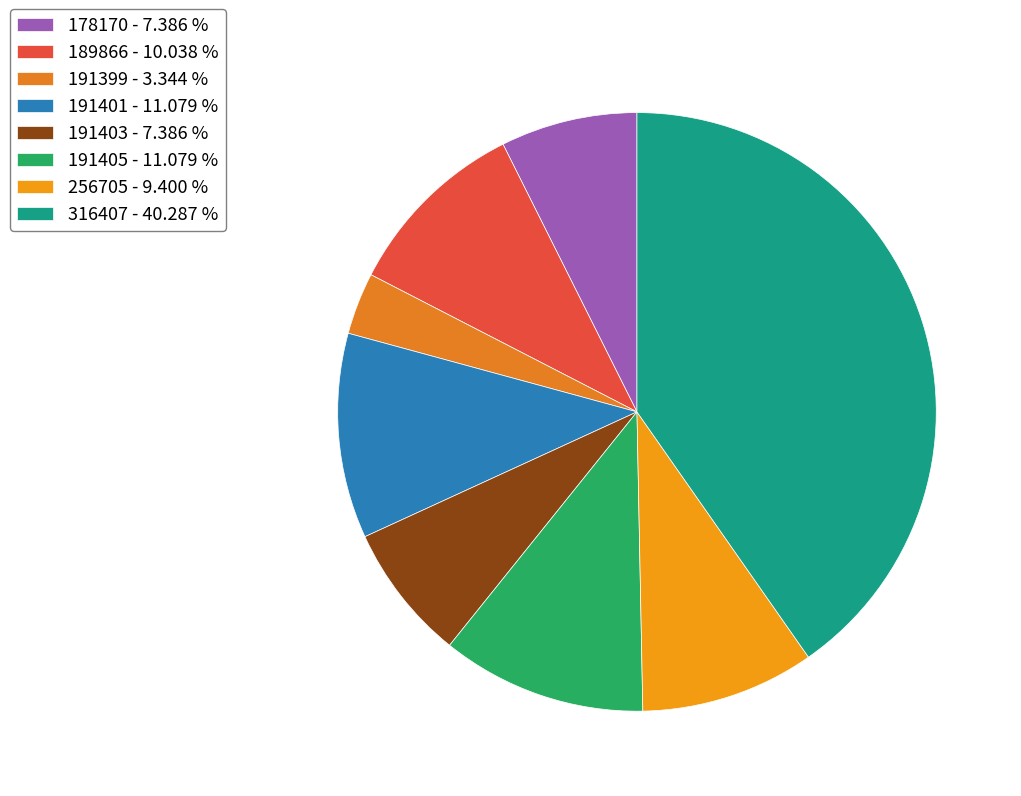

Count the number of slices in the pie.

8